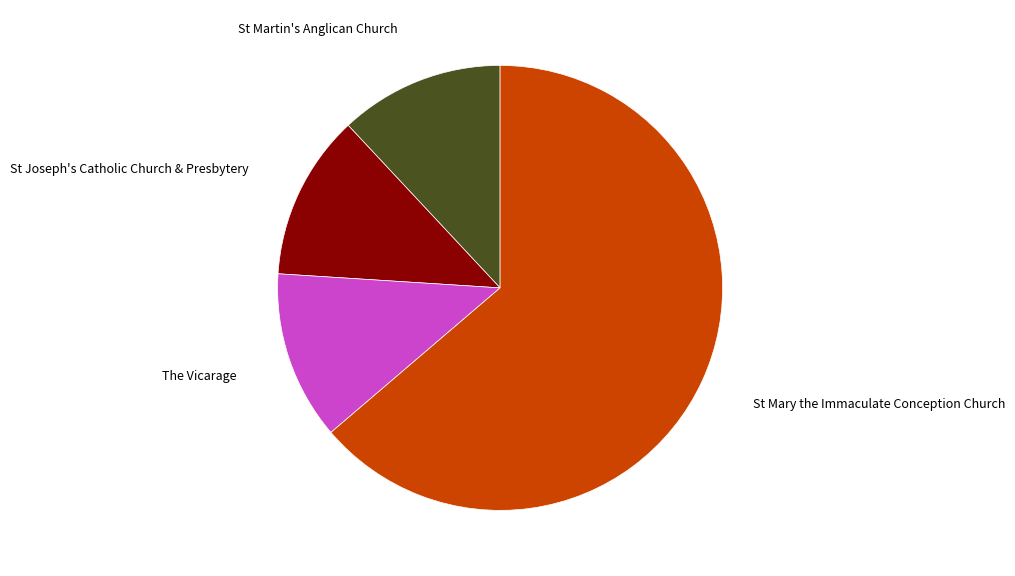

The The Vicarage slice represents 20% of the pie. True or false?

False